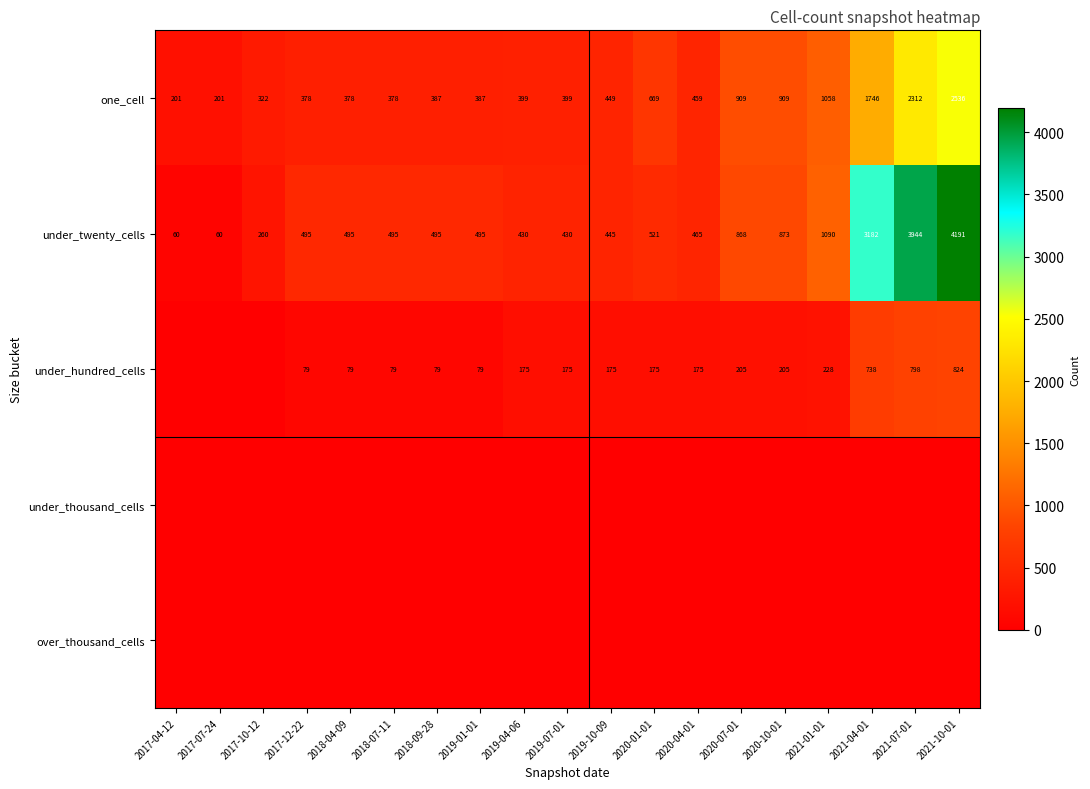

What is the difference between the maximum and minimum values in the one_cell series?

2335